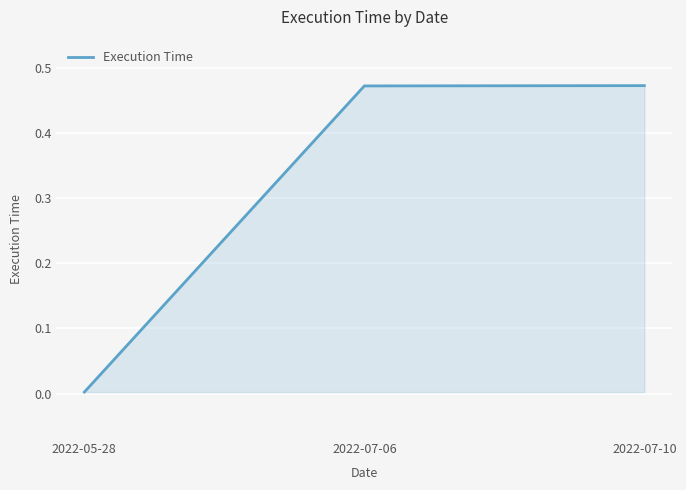

What is the change in value from 2022-05-28 to 2022-07-10?

+0.5